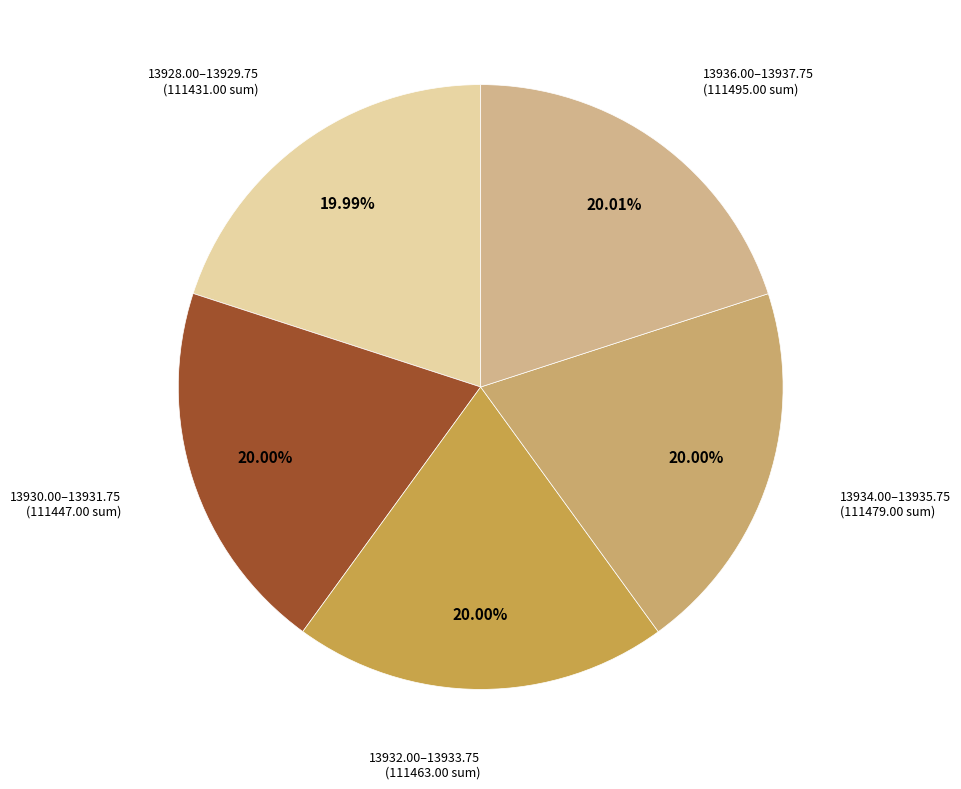

Is there a majority slice in this chart?

No